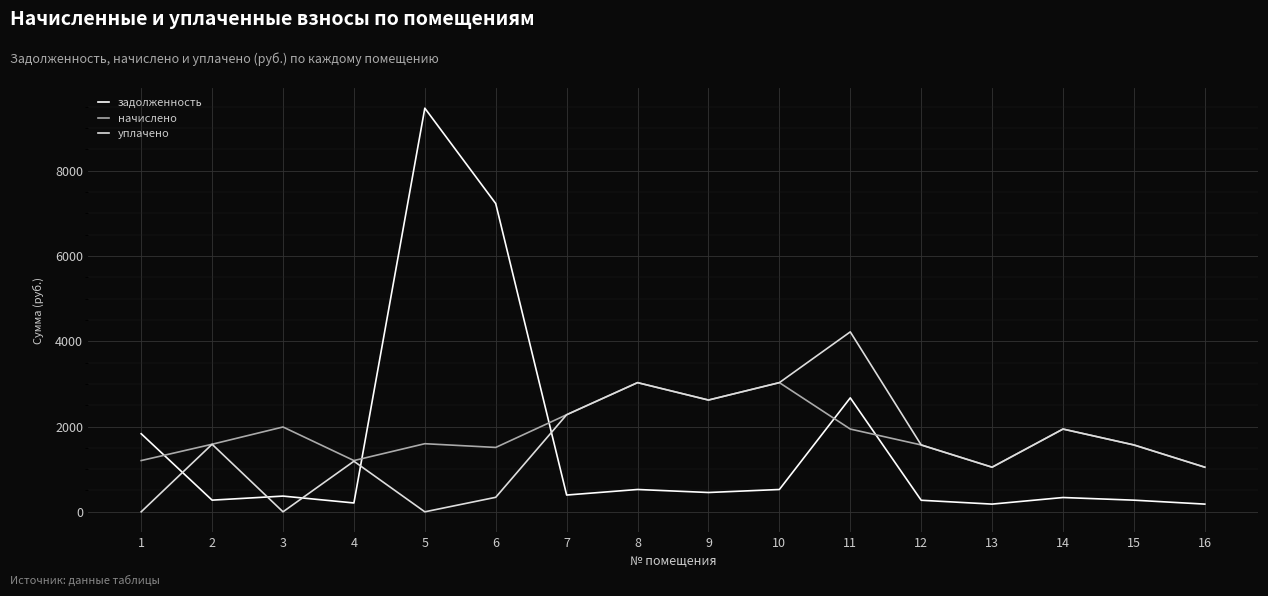

The уплачено series shows 0.0 at 1. True or false?

True